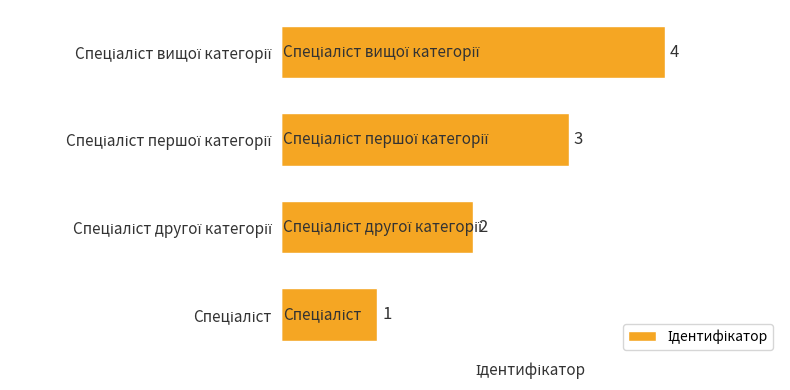

What is the maximum value shown in the chart?

4